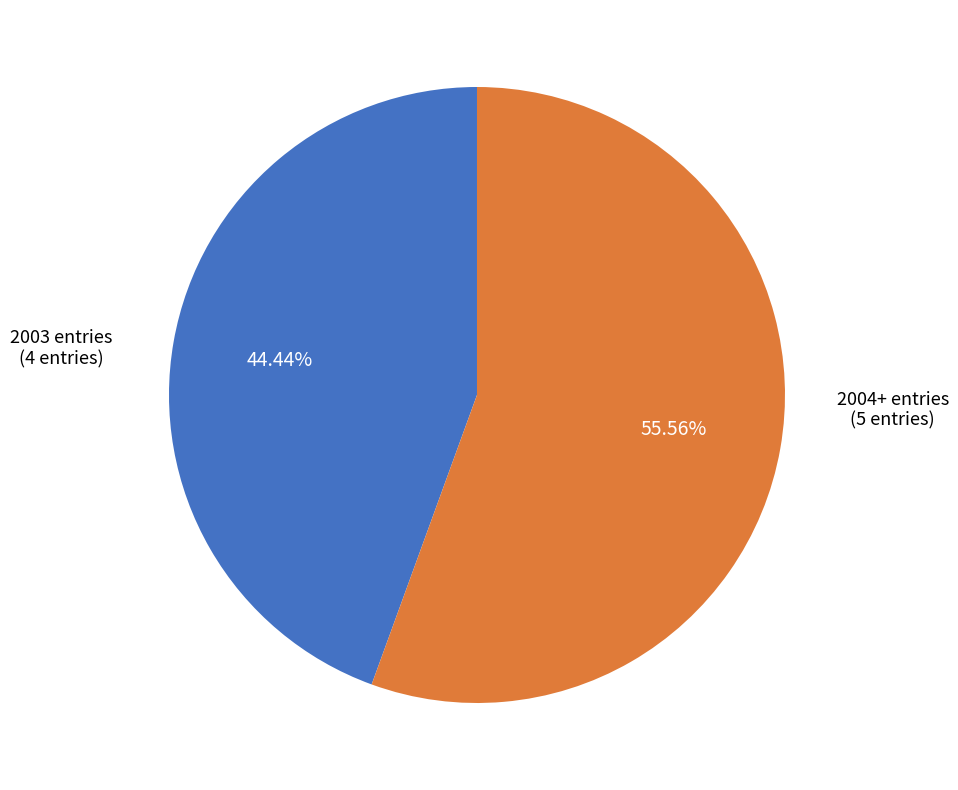

Does any single category account for the majority?

Yes